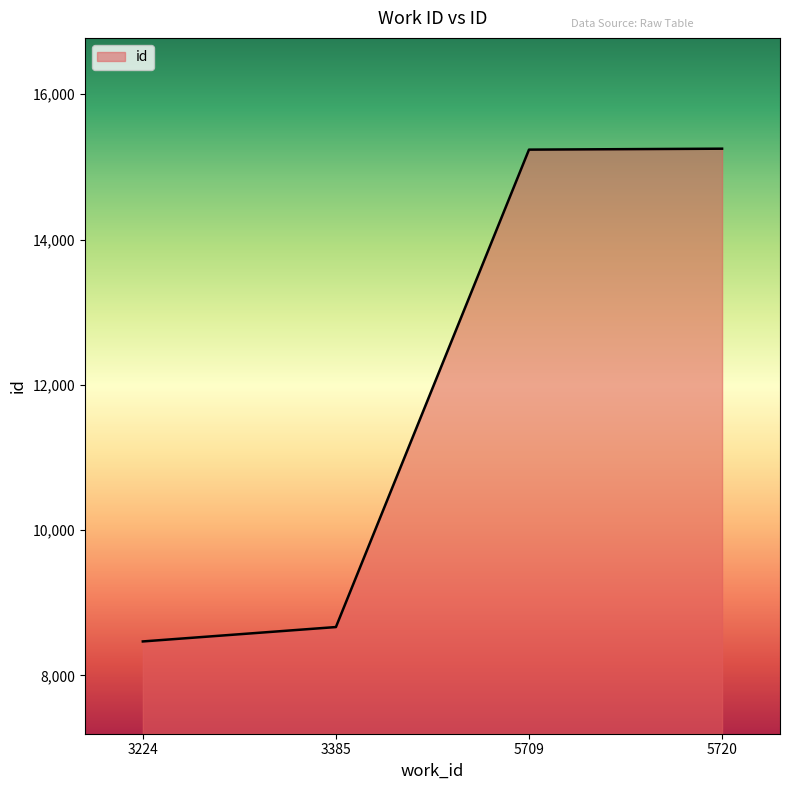

What is the difference between the values at 5709 and 3385?

6571